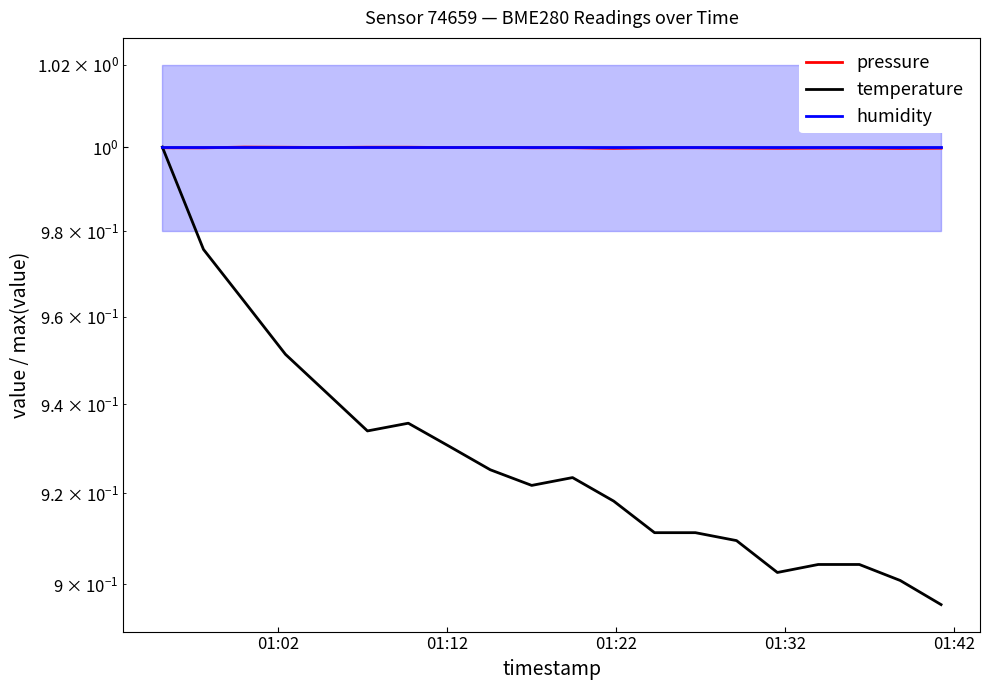

How many lines are shown in the chart?

3